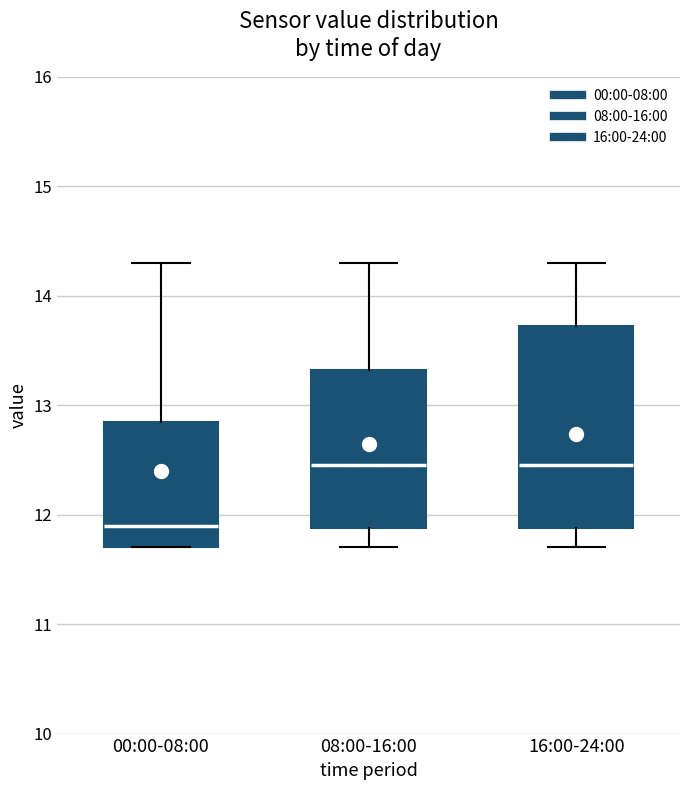

Which box is the tallest, from its lower edge to its upper edge?

16:00-24:00